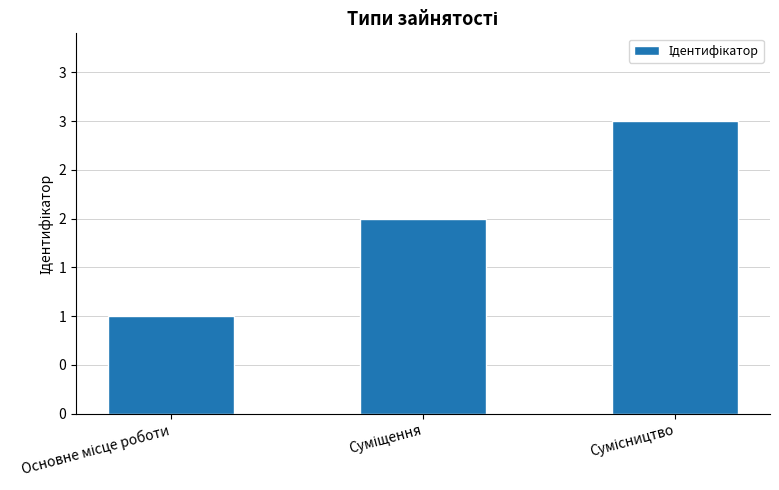

Are the bars horizontal?

No